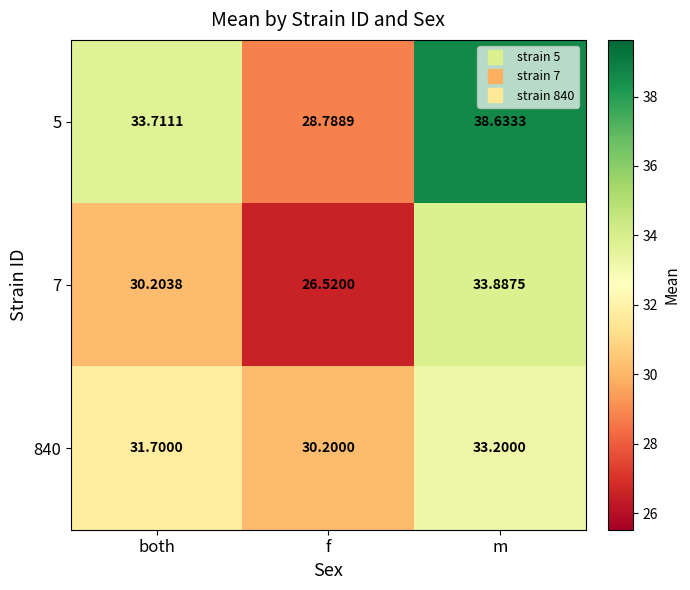

How many data points does each series have?

3